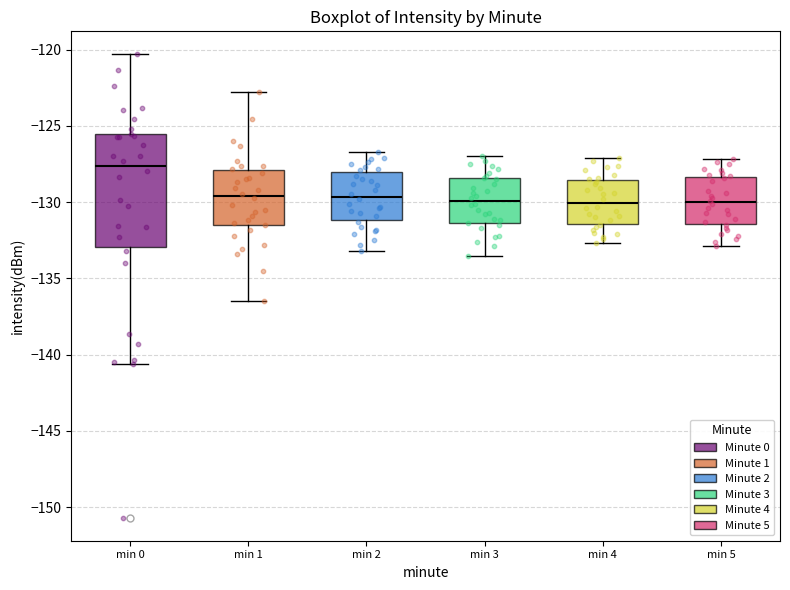

Which box is the tallest, from its lower edge to its upper edge?

min 0